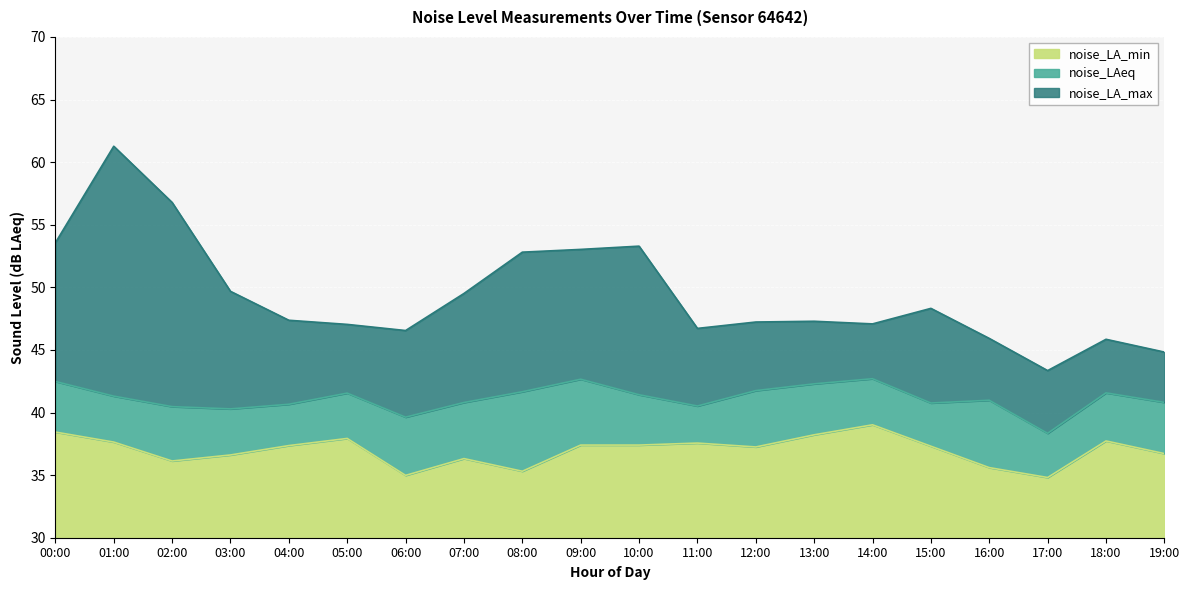

What is the total value across all series at 19:00?

44.8